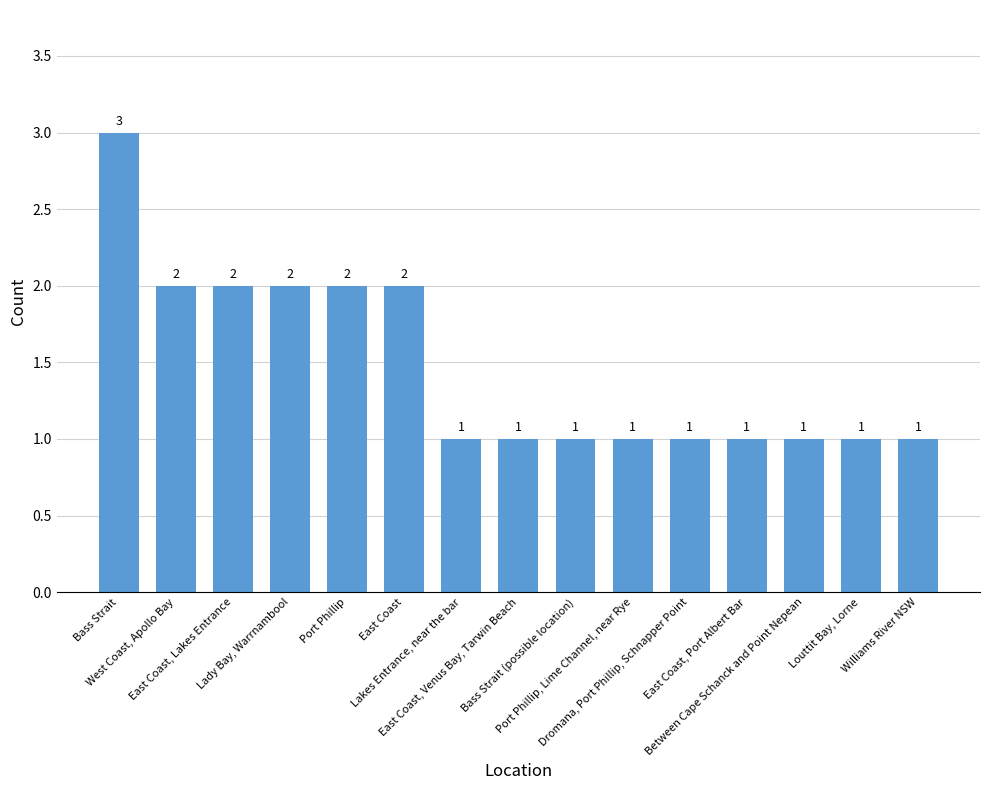

How many data points are above 1?

6